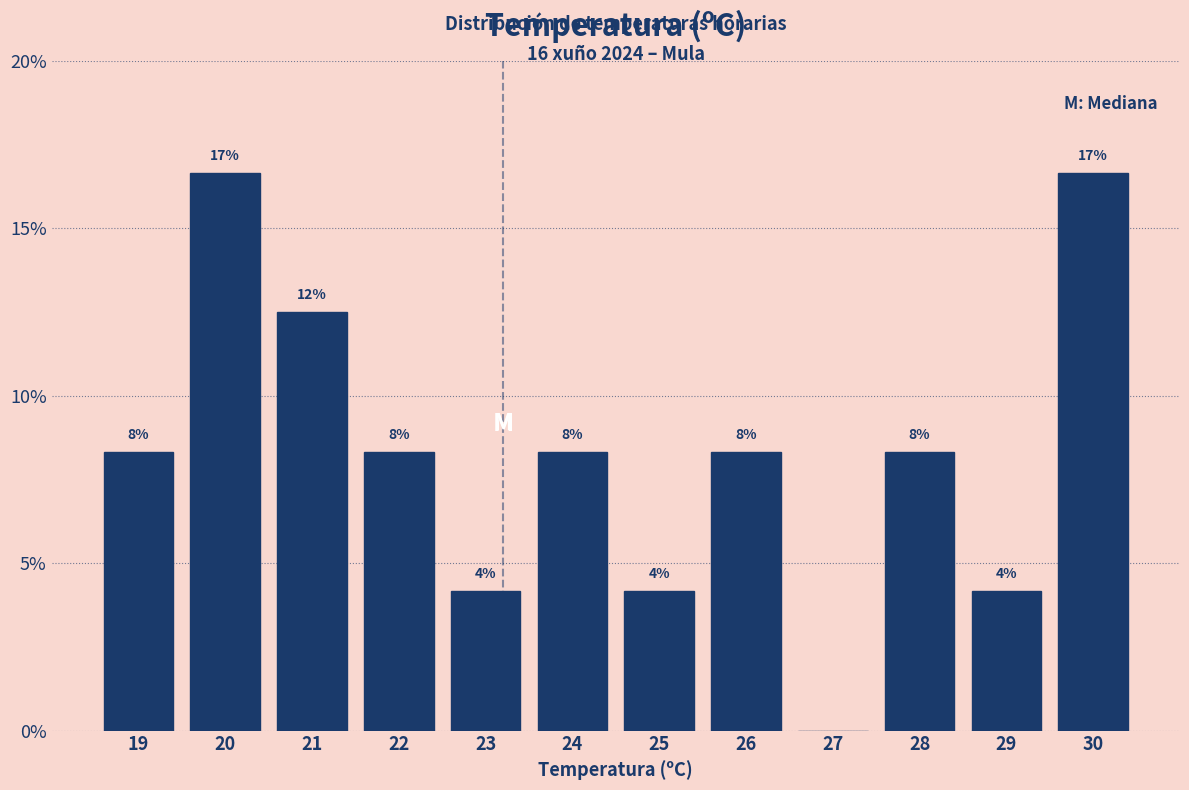

Are the bars horizontal?

No